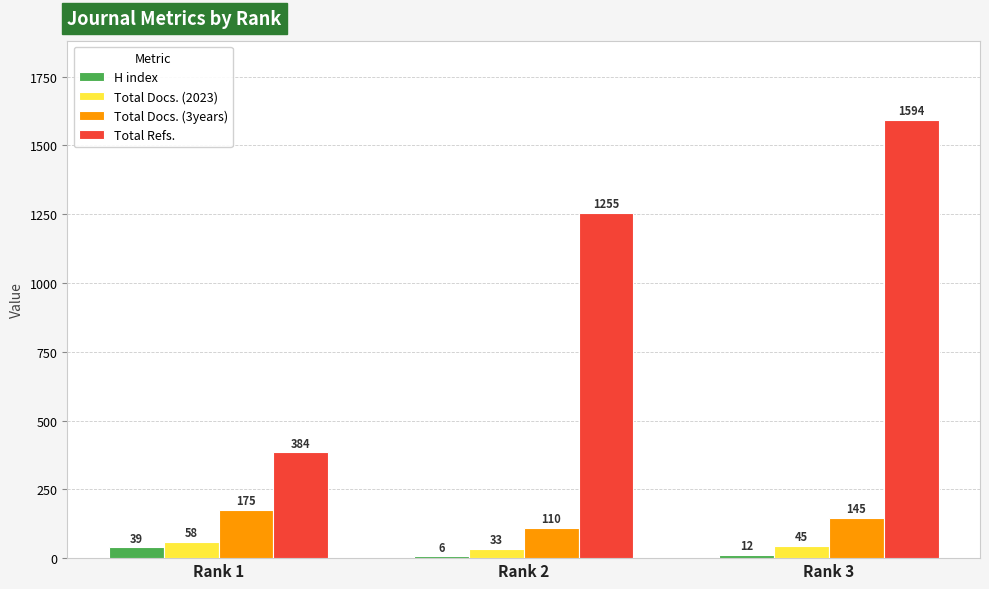

At which label is Total Refs. closest to 989?

Rank 2